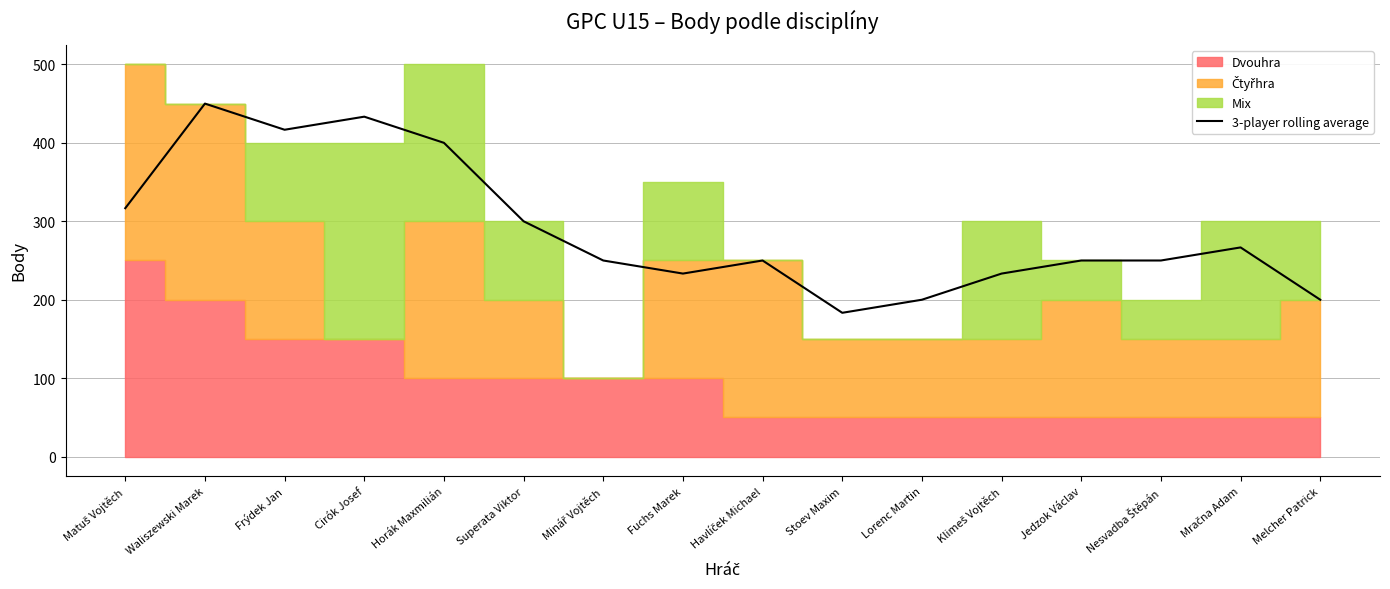

Reading left to right, list all the values displayed in this chart.

Matuš Vojtěch=316.7	Waliszewski Marek=450.0	Frýdek Jan=416.7	Cirók Josef=433.3	Horák Maxmilián=400.0	Superata Viktor=300.0	Minář Vojtěch=250.0	Fuchs Marek=233.3	Havlíček Michael=250.0	Stoev Maxim=183.3	Lorenc Martin=200.0	Klimeš Vojtěch=233.3	Jedzok Václav=250.0	Nesvadba Štěpán=250.0	Mračna Adam=266.7	Melcher Patrick=200.0